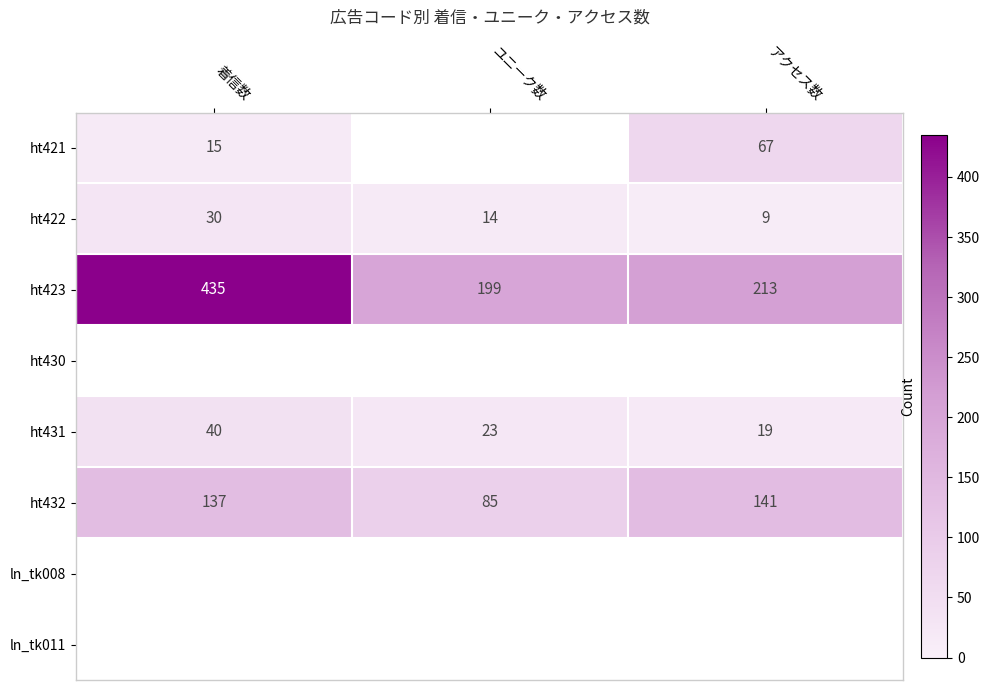

How many ht431 values are between 19 and 40?

3